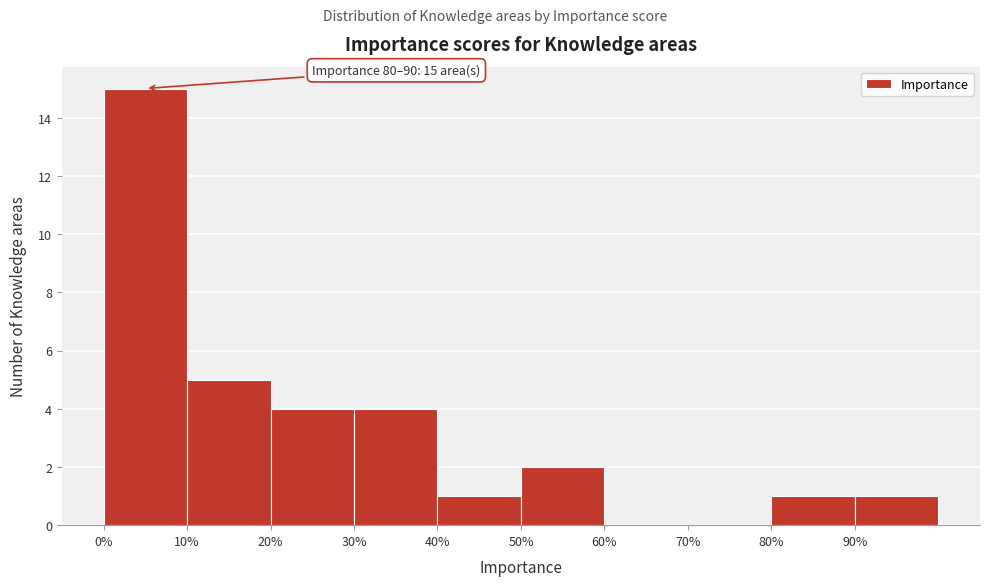

Which range on the x-axis has the tallest bar?

0 to 10